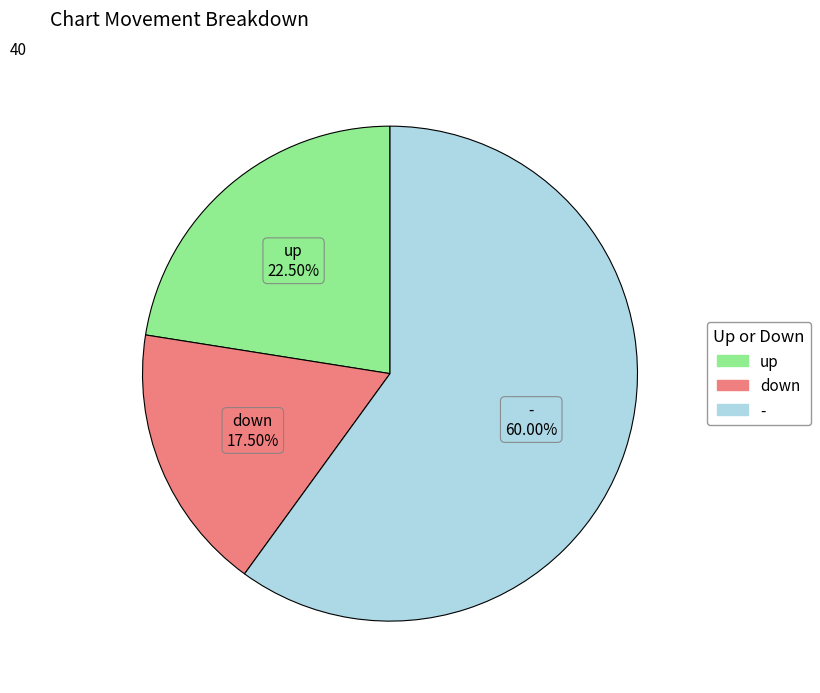

Which has a higher value, - or up?

-